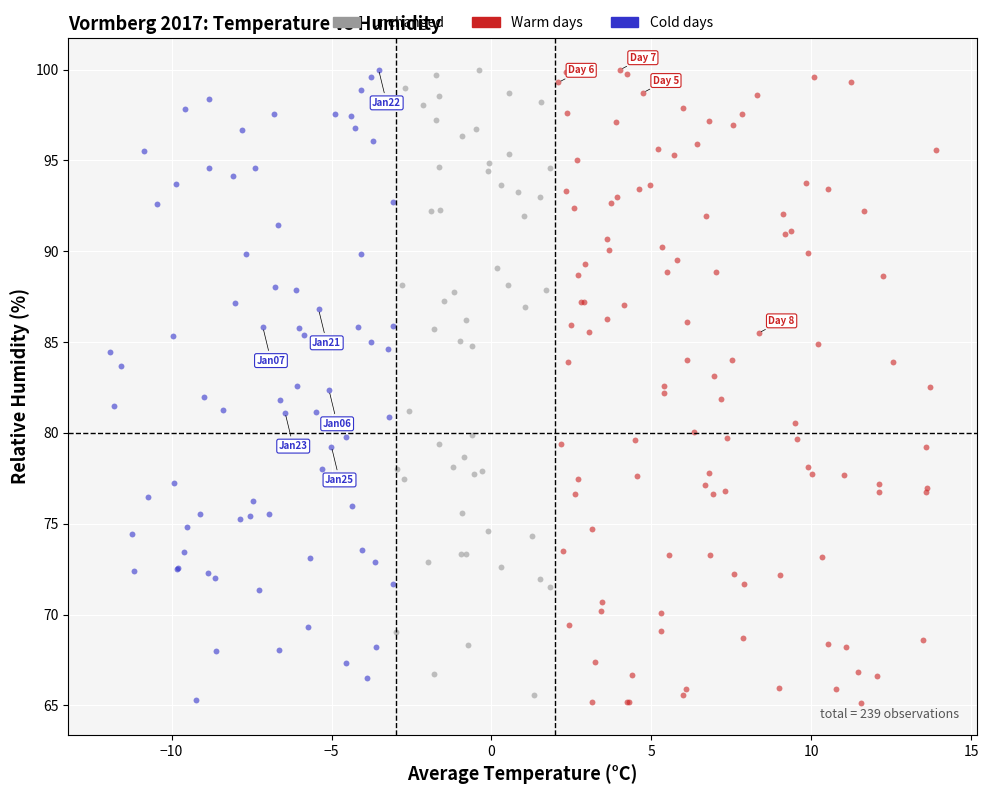

What are all the series names shown in the legend?

unchanged, Warm days, Cold days